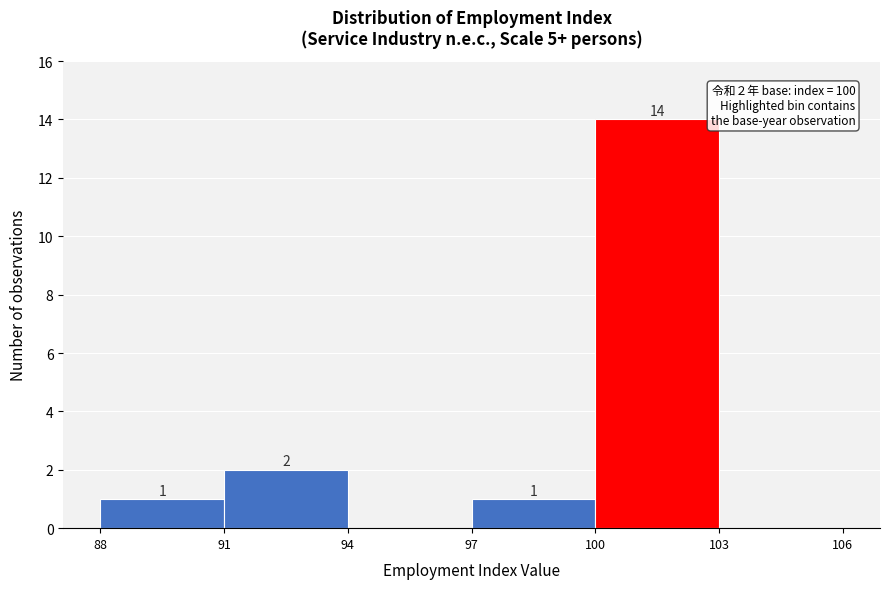

Over which range of the x-axis is the bar tallest?

100 to 103